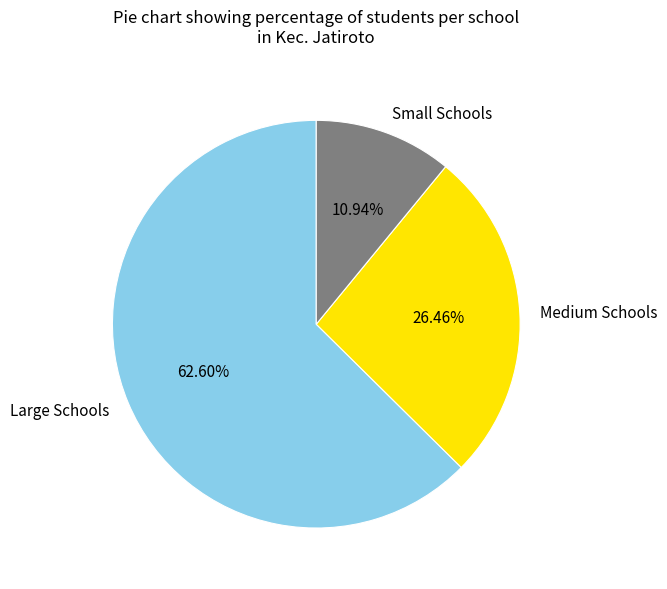

Is there a majority slice in this chart?

Yes